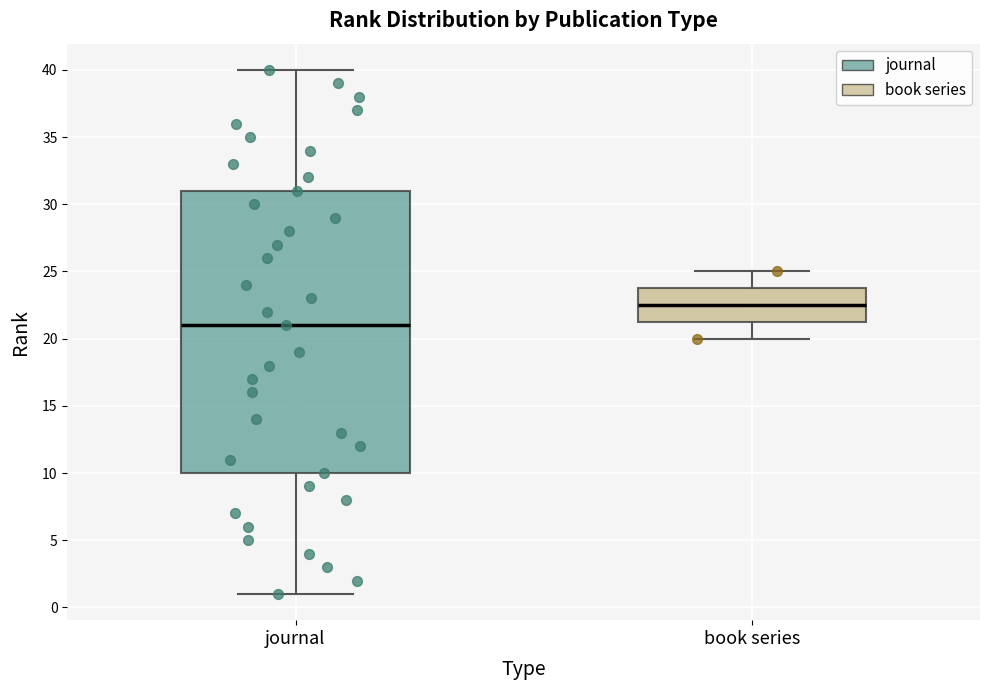

Reading left to right, read every box against the y-axis: the position of its median line, the range the box covers, and the ends of its whiskers. The values are not printed on the chart, so give them approximately, as read against the axis.

journal: median 21.0, box 10.0 to 31.0, whiskers 1.0 to 40.0
book series: median 22.5, box 21.5 to 24.0, whiskers 20.0 to 25.0